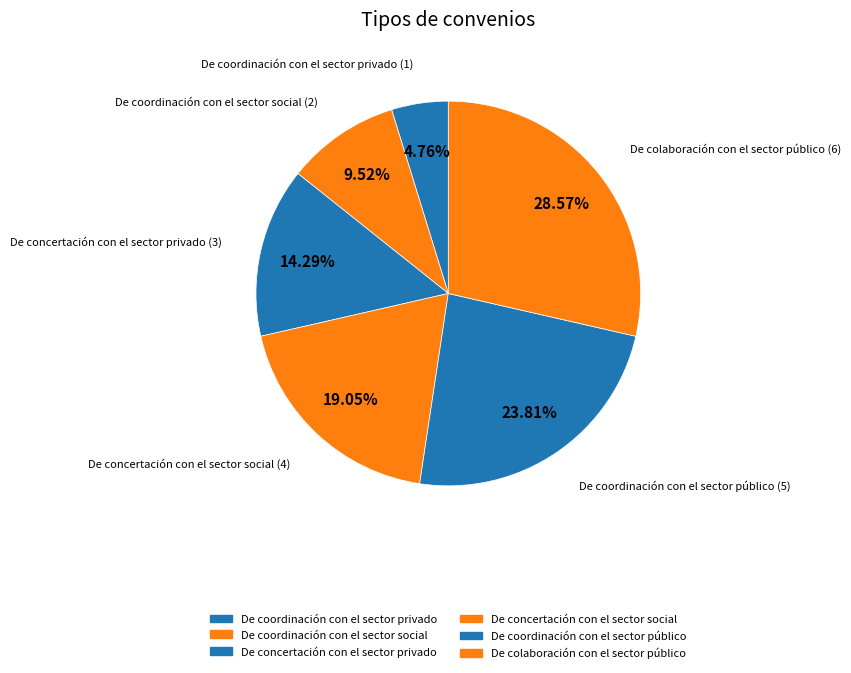

How many slices are in this pie chart?

6